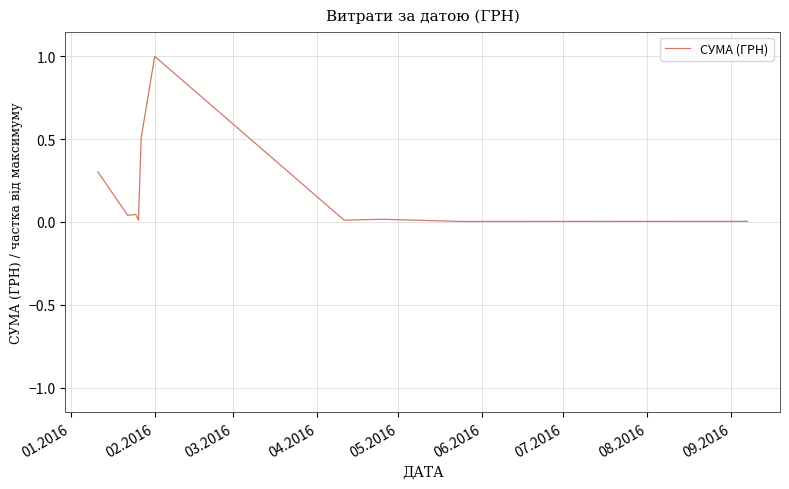

What is the difference between the maximum and minimum values?

1.0